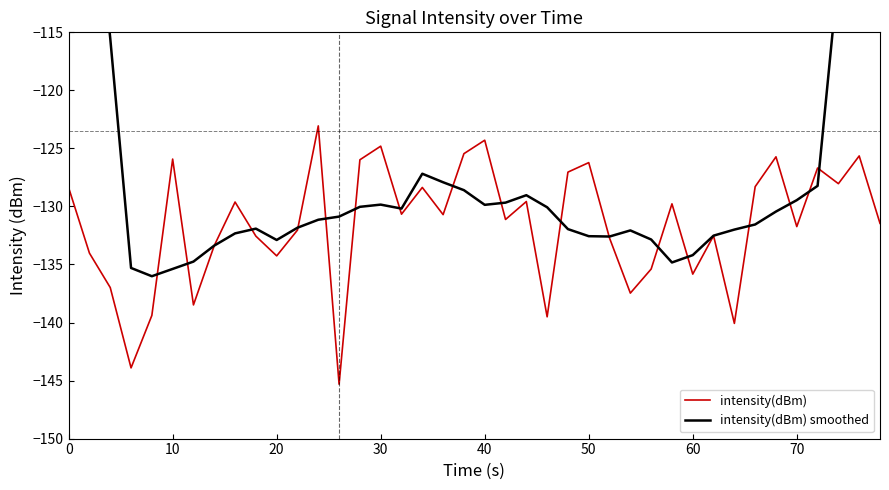

What is the minimum value for intensity(dBm)?

-145.3